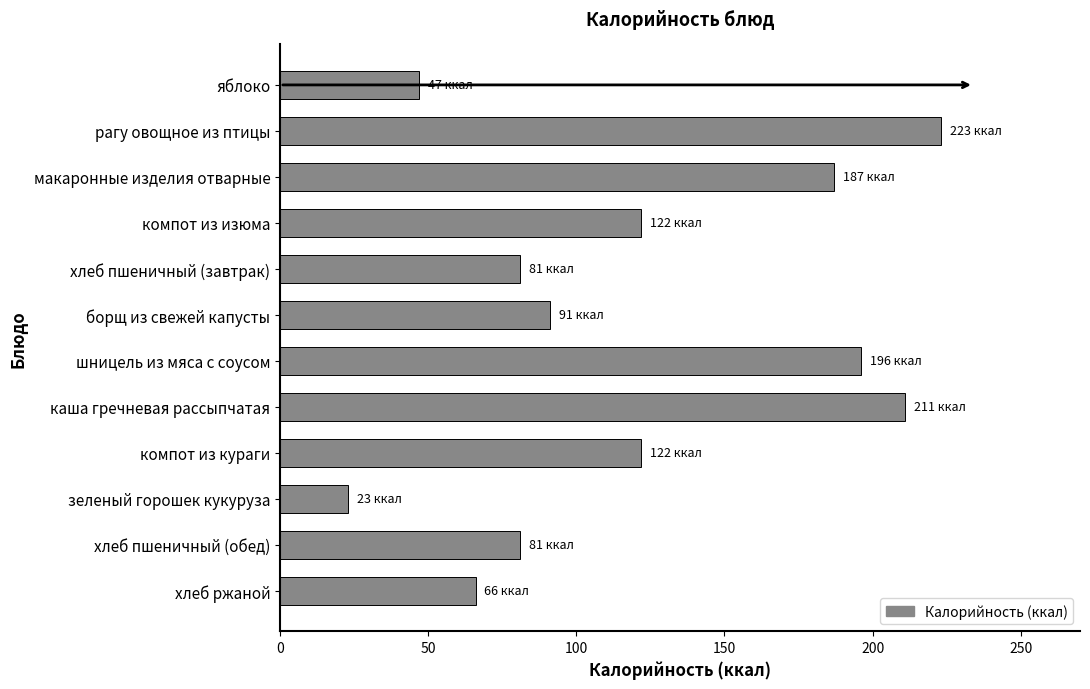

Reading top to bottom, list all the values displayed in this chart.

яблоко=47	рагу овощное из птицы=223	макаронные изделия отварные=187	компот из изюма=122	хлеб пшеничный (завтрак)=81	борщ из свежей капусты=91	шницель из мяса с соусом=196	каша гречневая рассыпчатая=211	компот из кураги=122	зеленый горошек кукуруза=23	хлеб пшеничный (обед)=81	хлеб ржаной=66